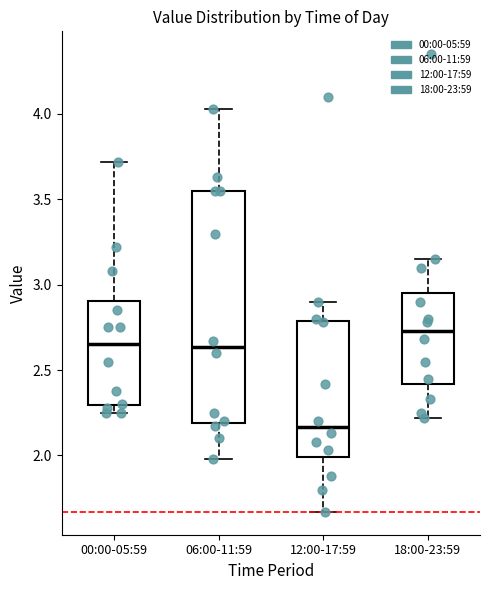

Where does the median line of the box for 18:00-23:59 sit on the y-axis? The values are not printed on the chart, so give them approximately, as read against the axis.

2.75